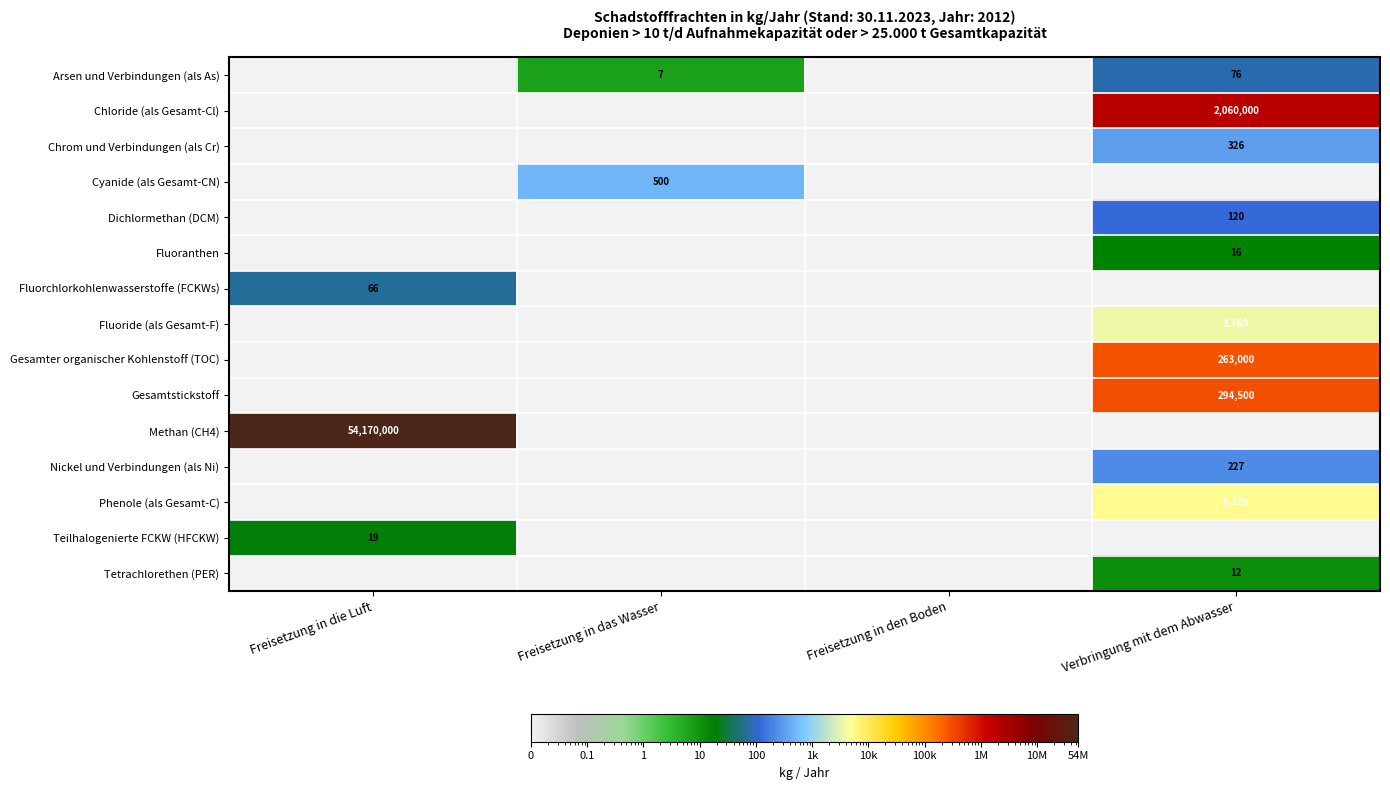

Is the value of Tetrachlorethen (PER) at Verbringung mit dem Abwasser greater than the value of Phenole (als Gesamt-C) at Verbringung mit dem Abwasser?

No